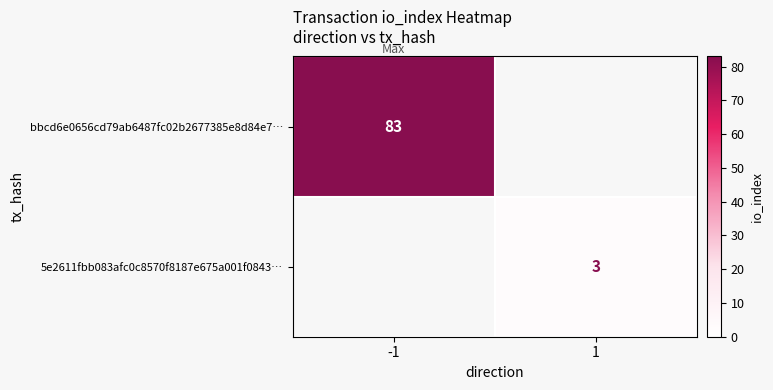

Which has a higher value, 1 or -1?

-1